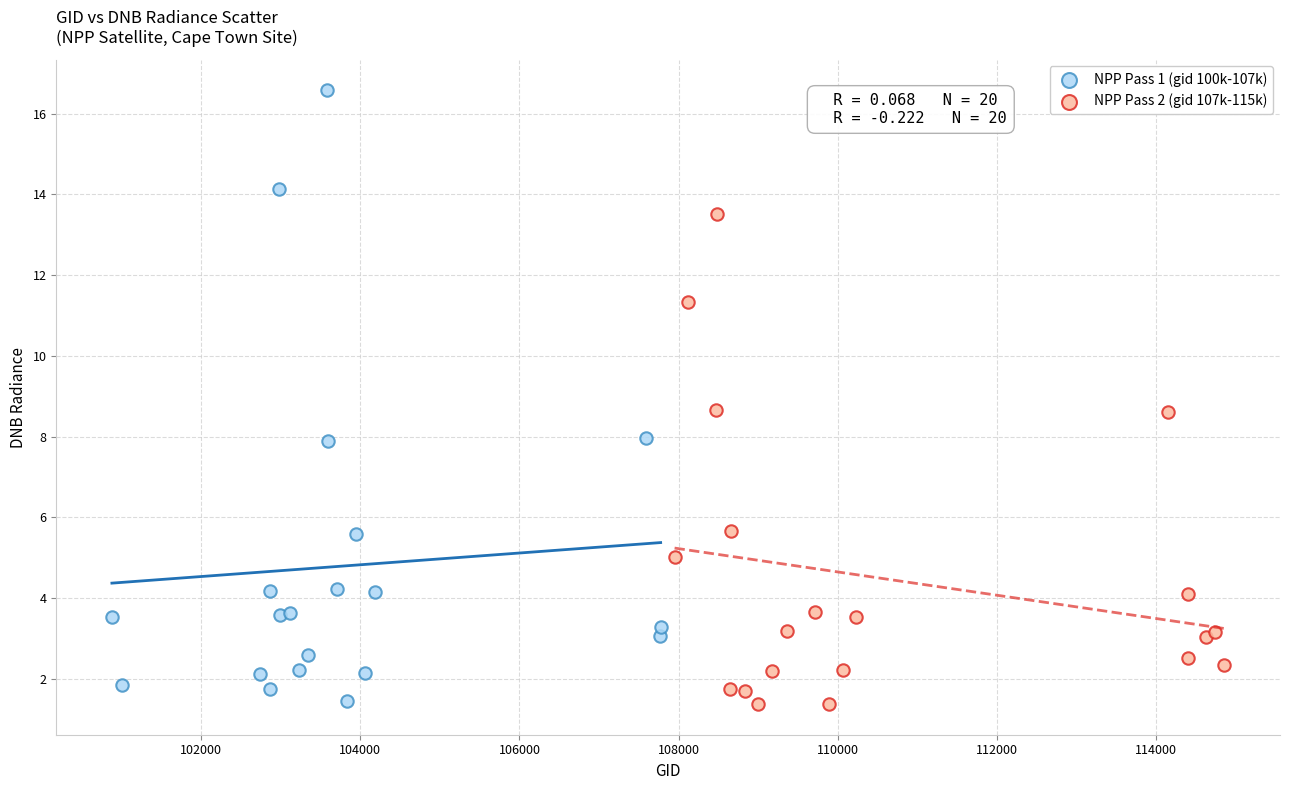

Which series contains the highest Y value?

NPP Pass 1 (gid 100k-107k)